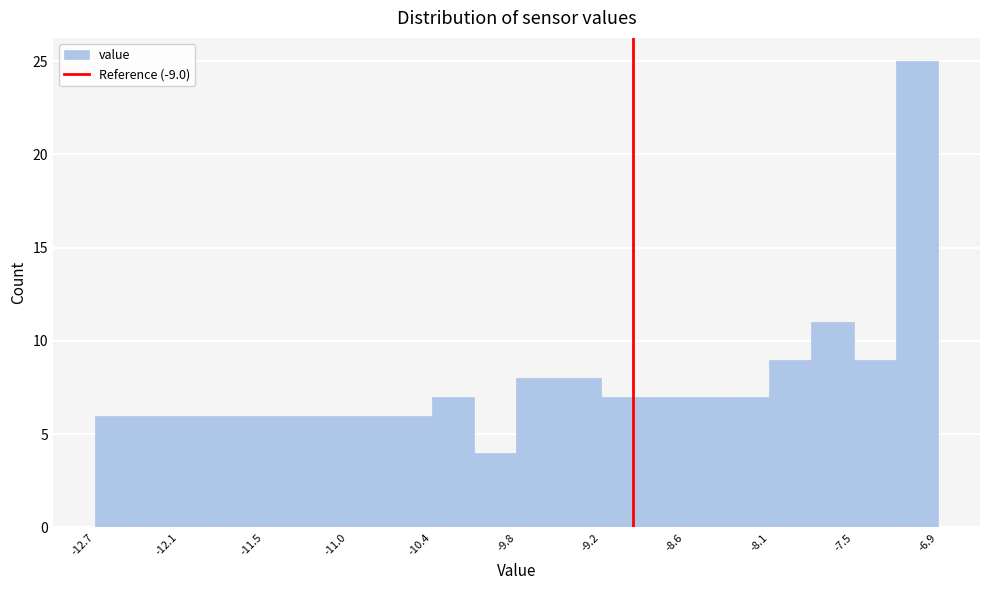

Around what value on the x-axis is the tallest bar? Give the approximate position of its centre, as read against the axis.

-7.0